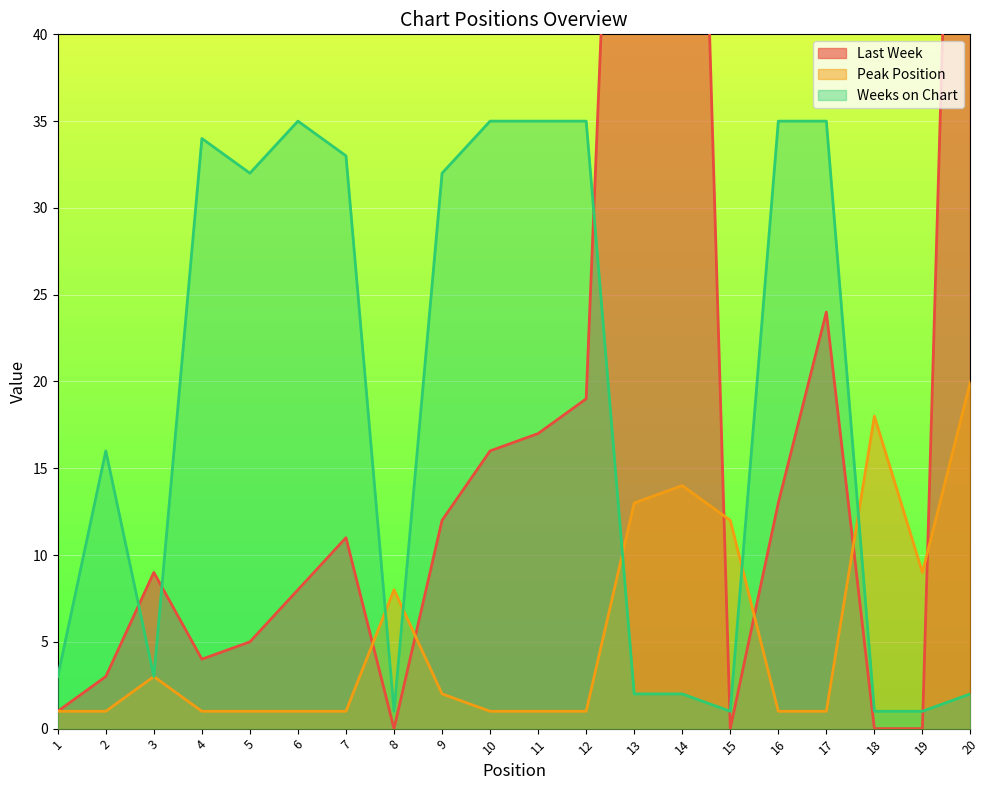

List the labels in order of Weeks on Chart value, largest first.

6, 10, 11, 12, 16, 17, 4, 7, 5, 9, 2, 1, 3, 13, 14, 20, 8, 15, 18, 19